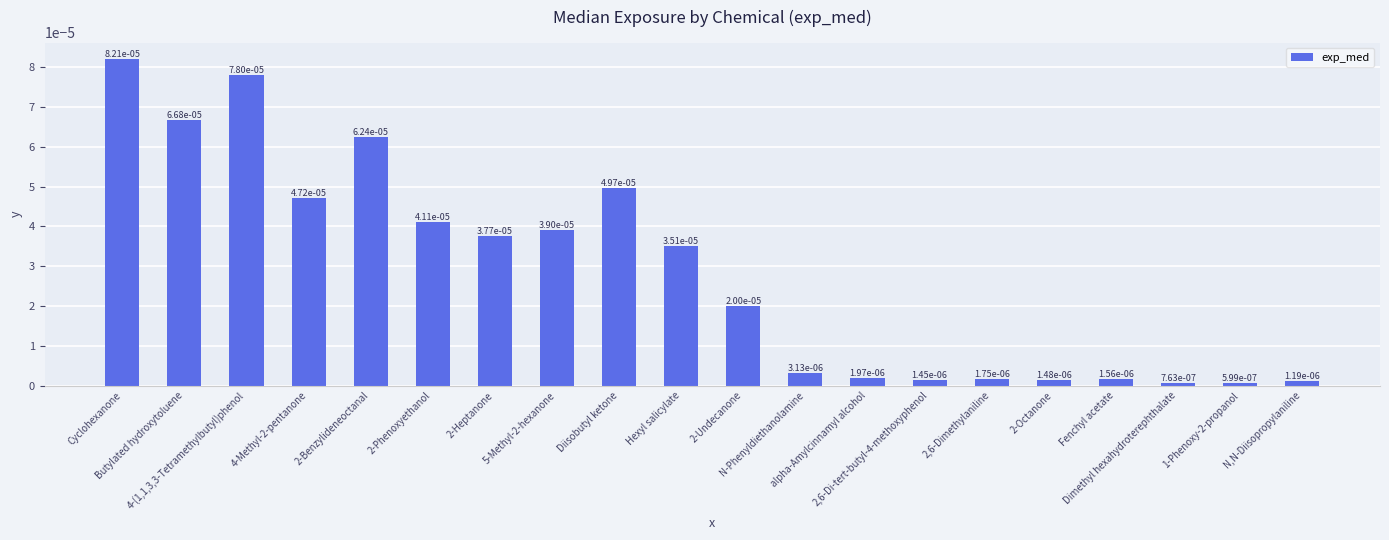

What is the label of the 1st bar from the right?

N,N-Diisopropylaniline